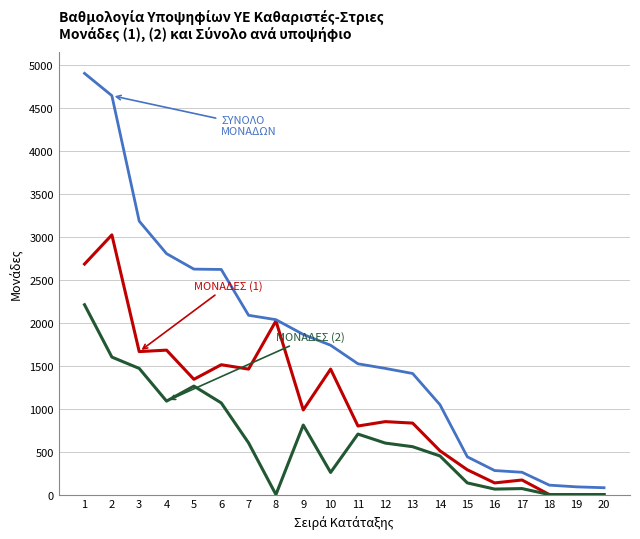

What is the maximum value shown in the chart?

4908